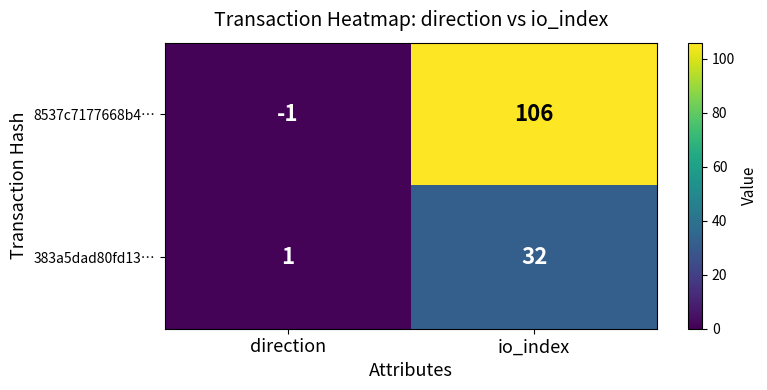

Which label corresponds to the largest value in the chart?

io_index